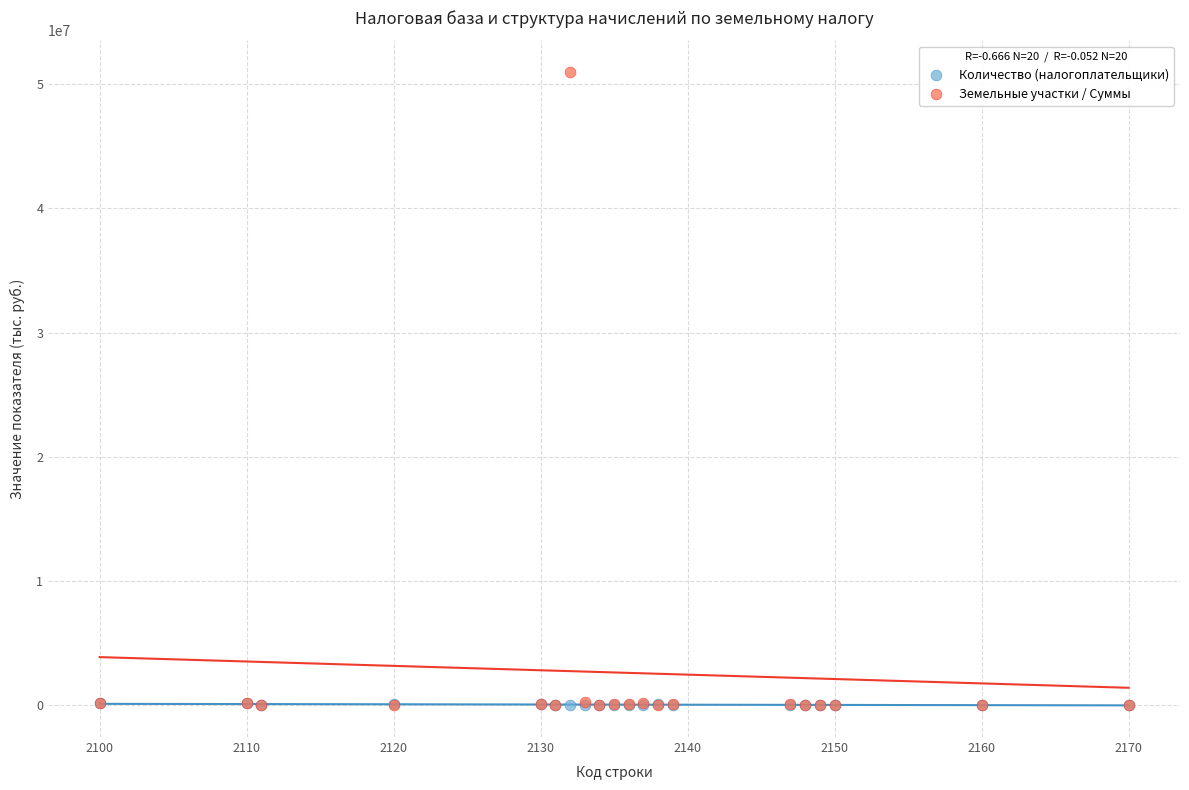

What are all the series names shown in the legend?

Количество (налогоплательщики), Земельные участки / Суммы